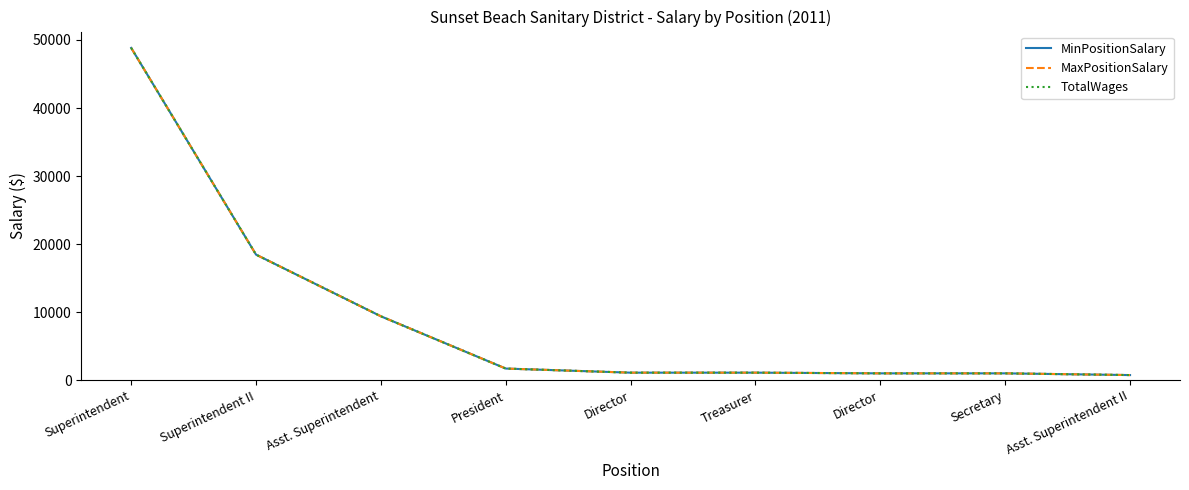

What is the difference between the TotalWages values at Asst. Superintendent II and Treasurer?

353